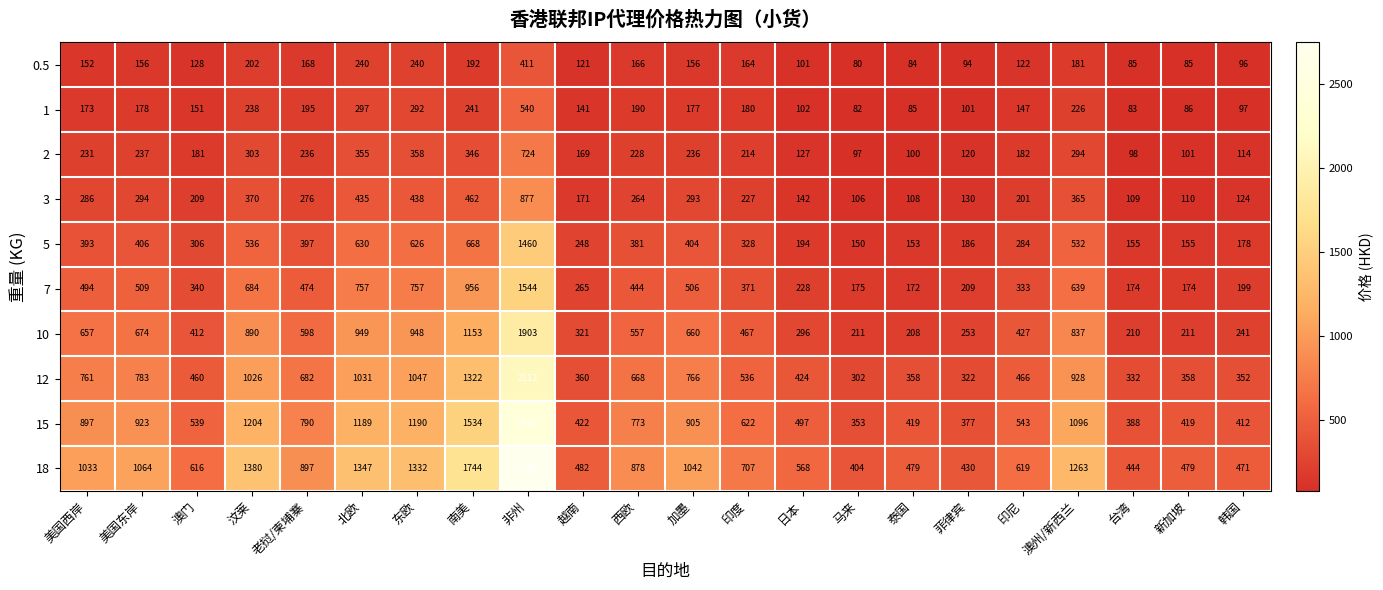

What is the total value across all series at 印尼?

3324